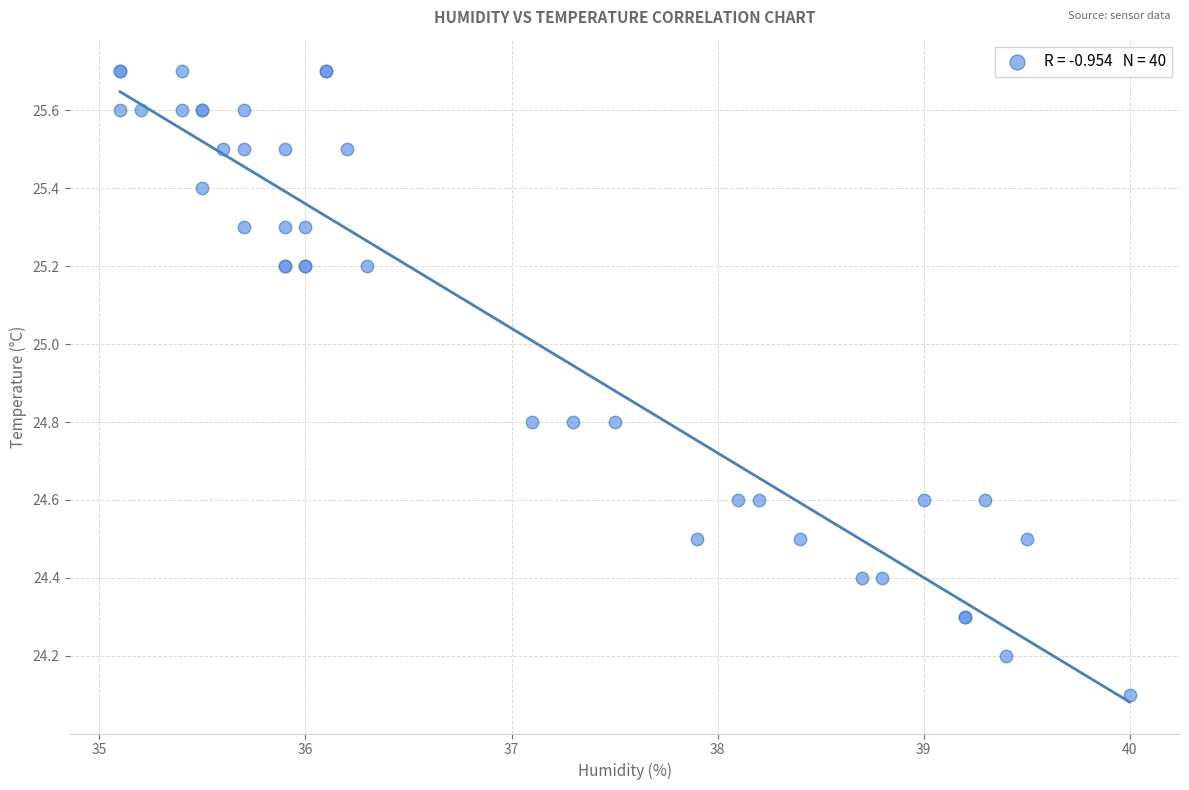

What Y value in the scatter plot is closest to 24?

24.1